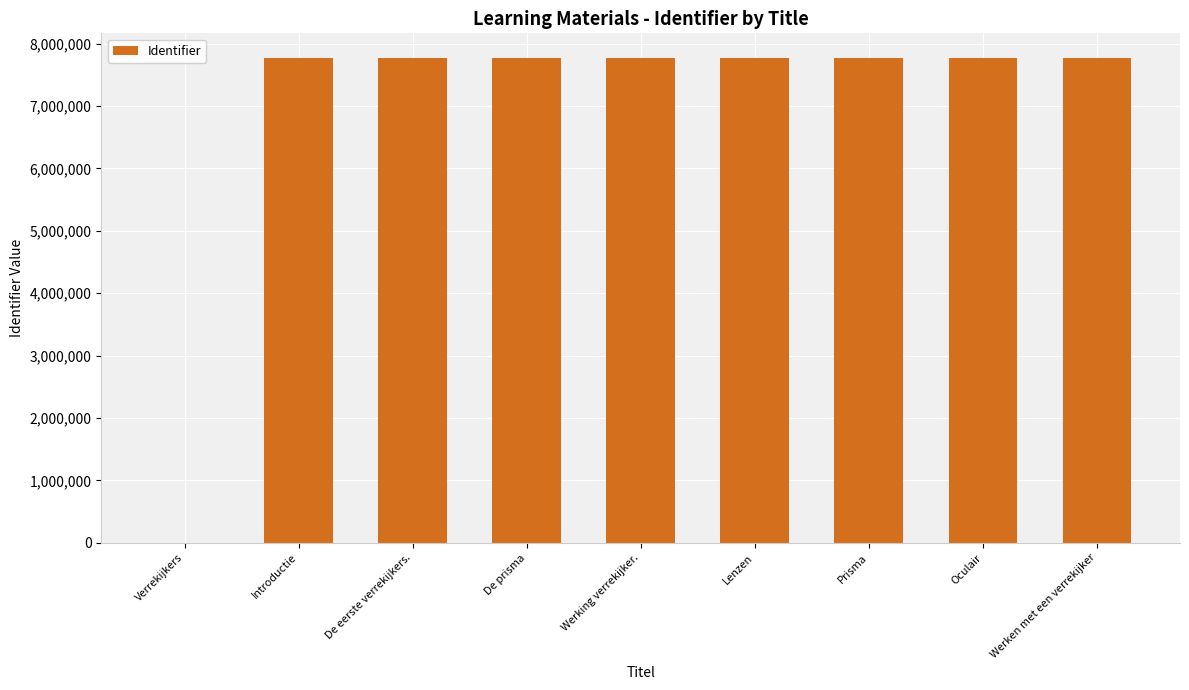

The chart shows a value of 7774946 at Oculair. True or false?

True